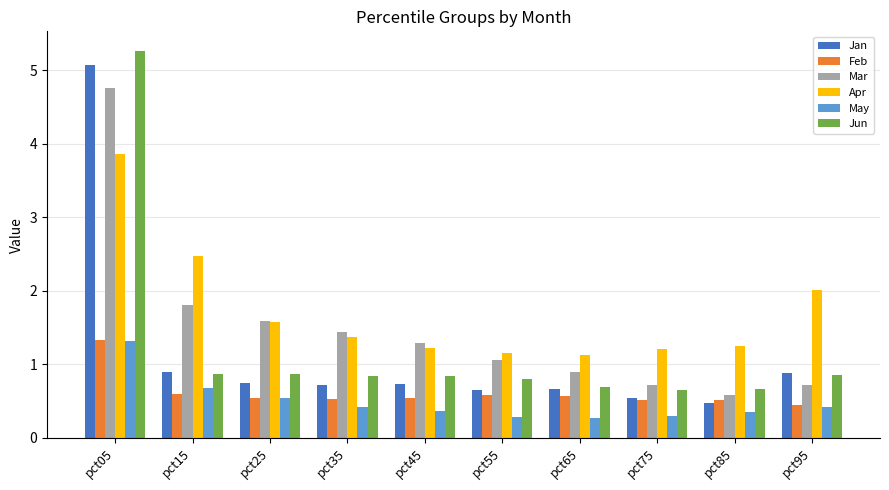

What is the value of the Feb bar at the 1st from the left?

1.3